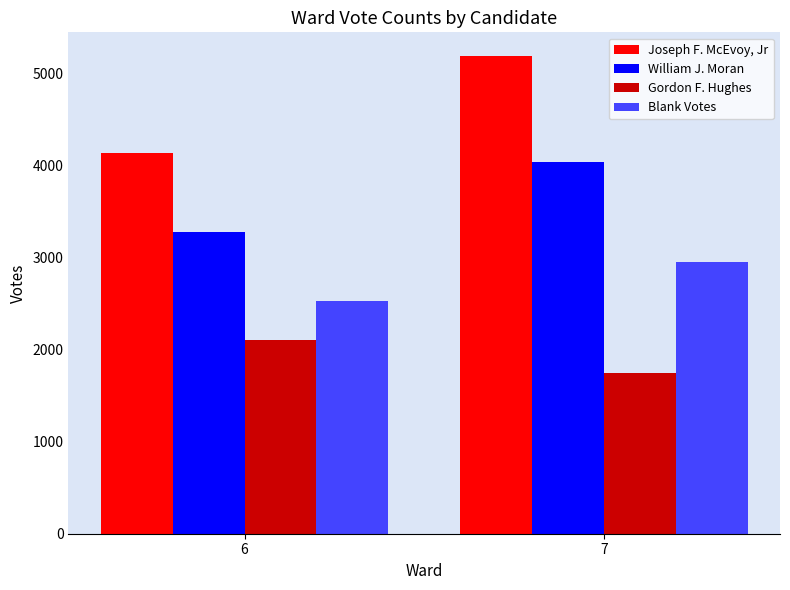

Are the bars horizontal?

No